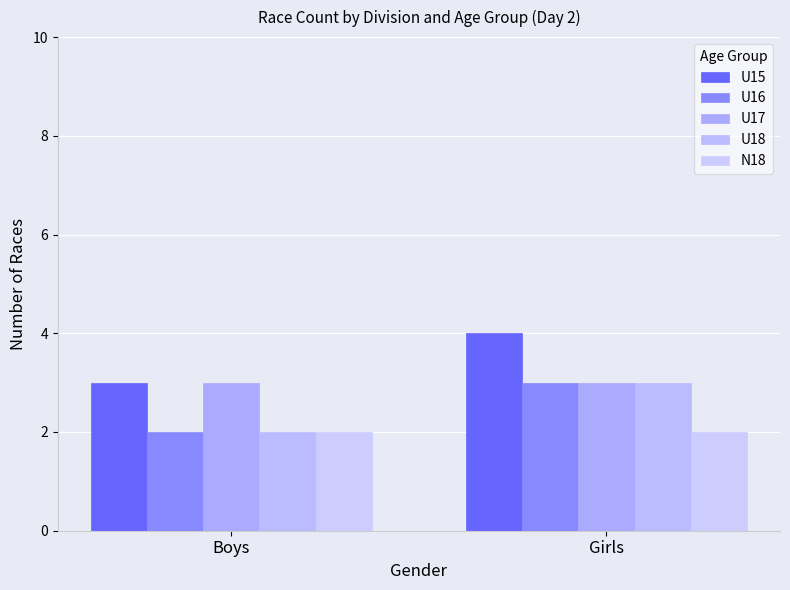

At which label is U17 closest to 3?

Boys